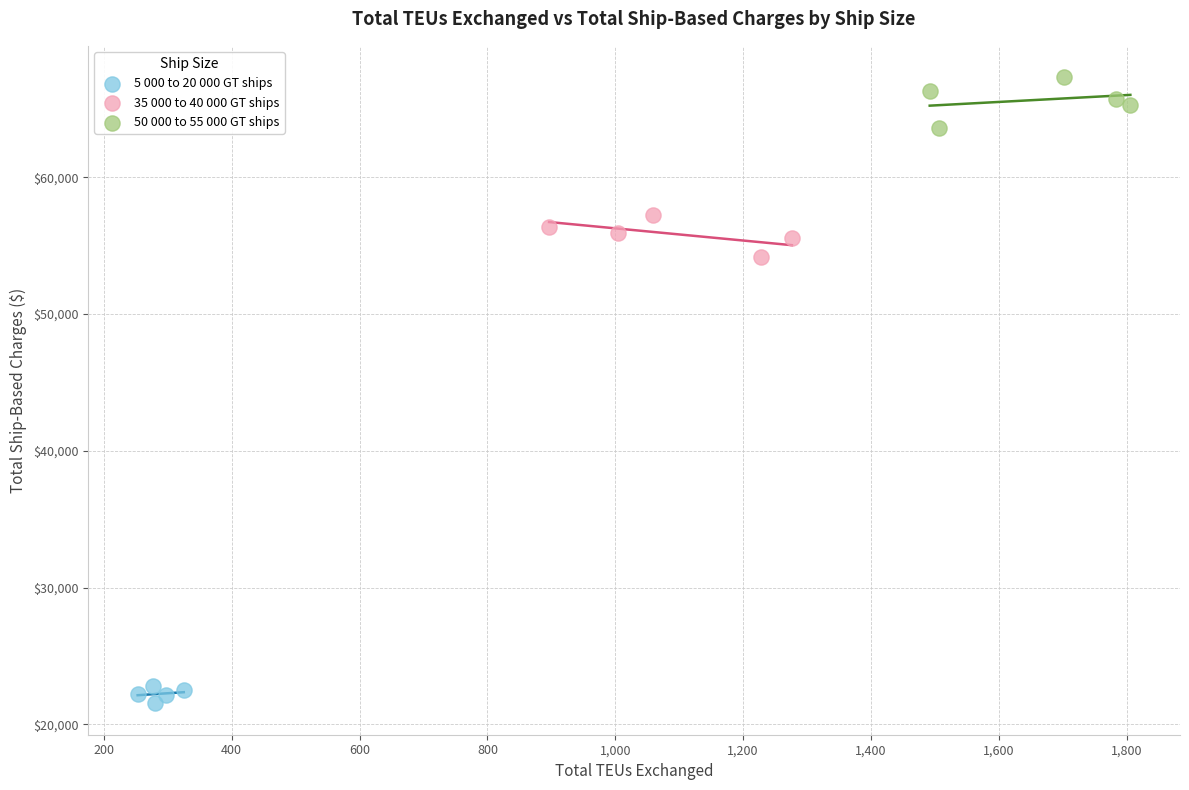

Which series has the widest spread of Y values?

50 000 to 55 000 GT ships